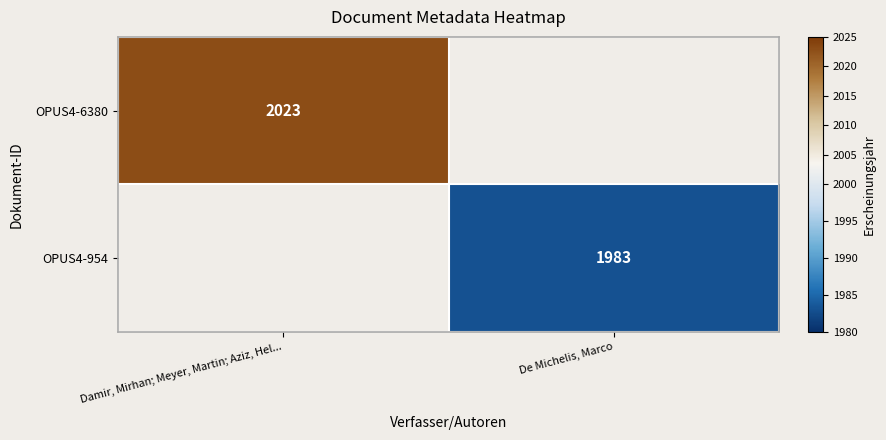

The value of OPUS4-954 at De Michelis, Marco is 3147. True or false?

False